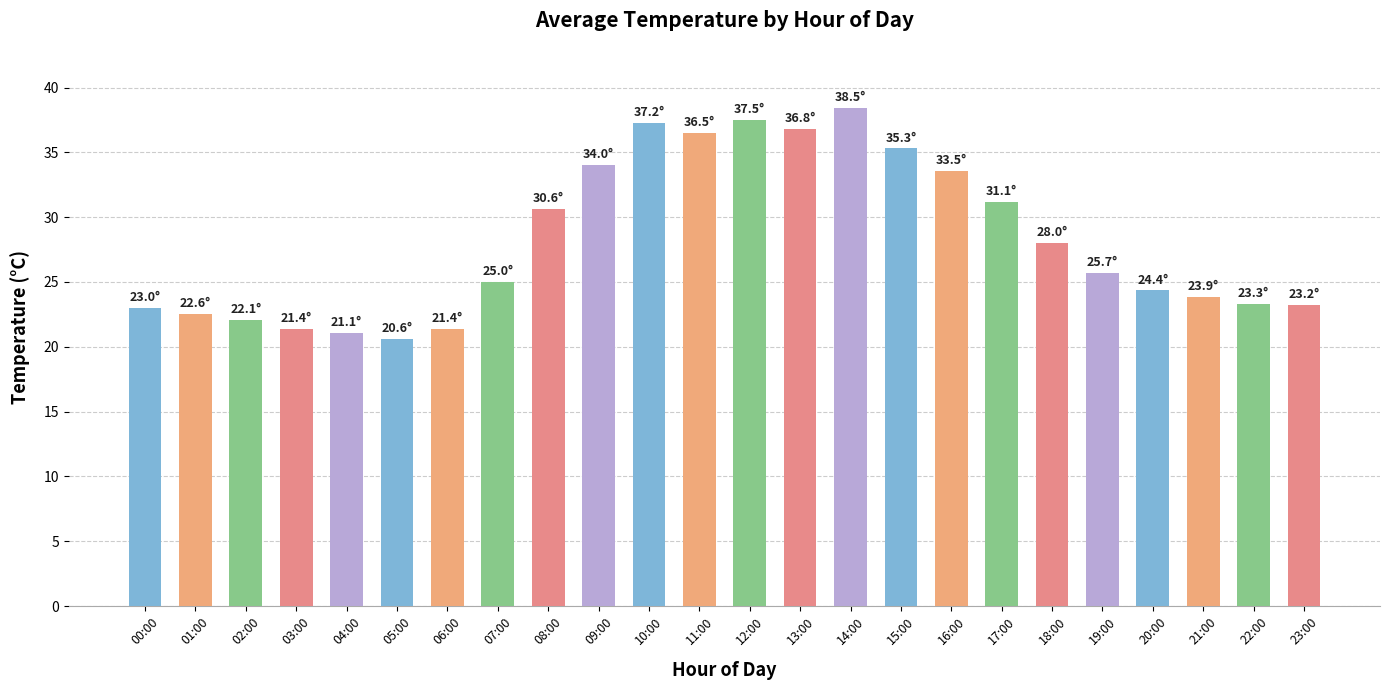

At which category does the chart reach its minimum across all series?

05:00